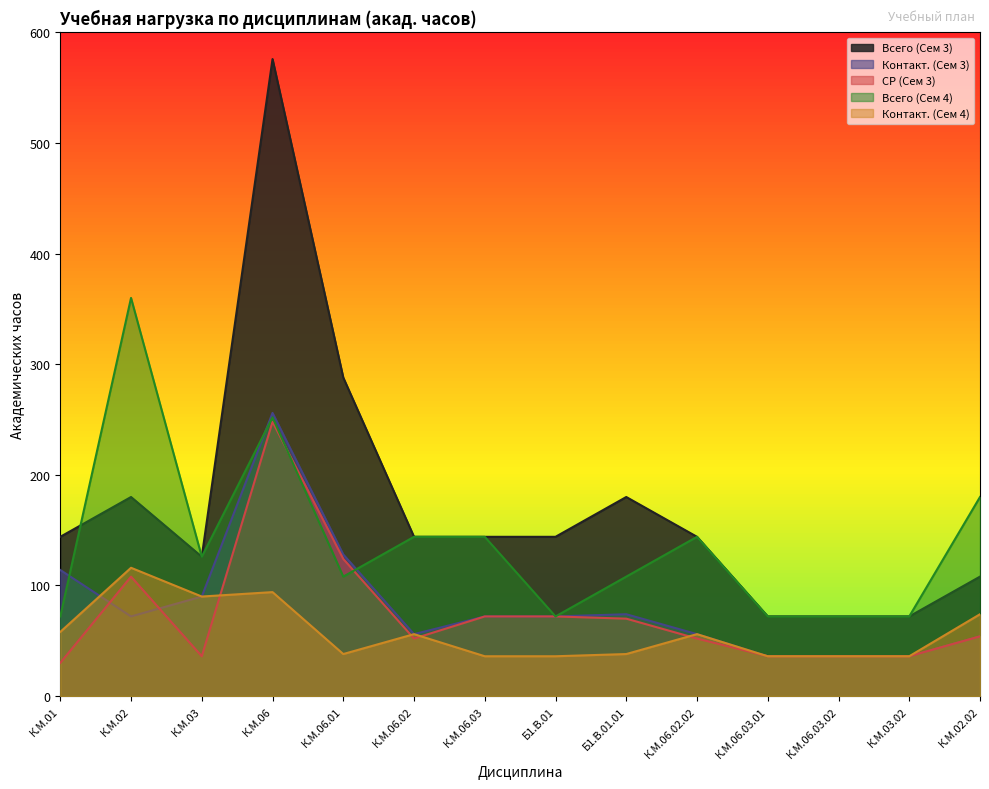

At which category does Контакт. (Сем 3) reach its first local peak?

К.М.06